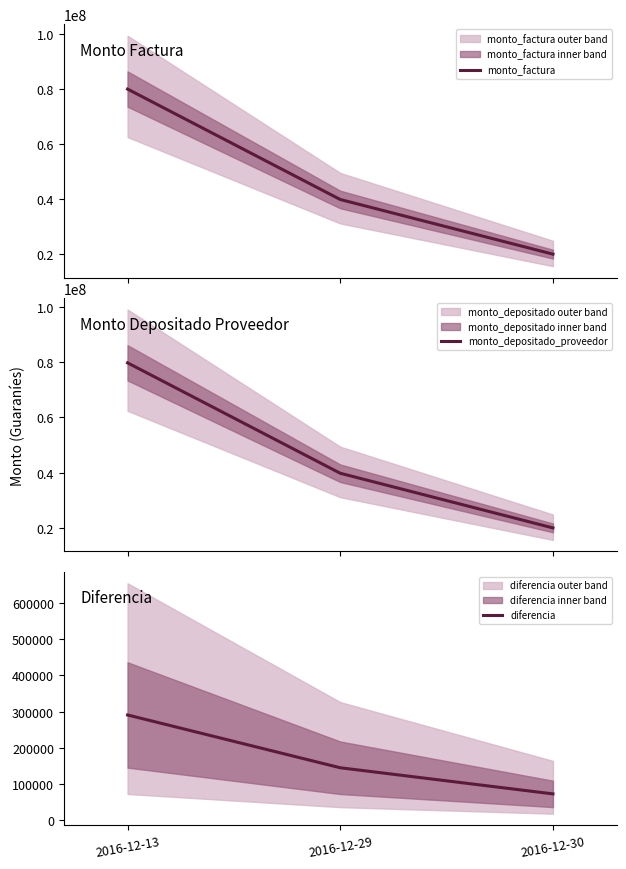

Which category has the highest value in the monto_depositado_proveedor series?

2016-12-13